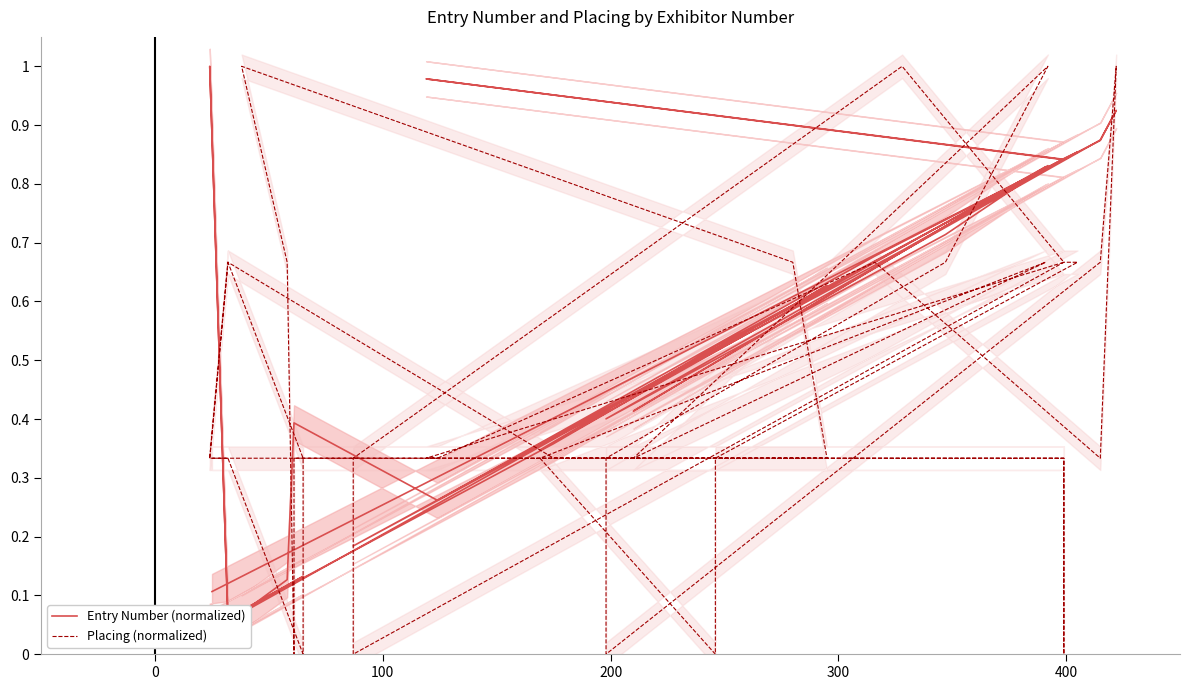

The Entry Number (normalized) series shows 0.1 at 200. True or false?

False